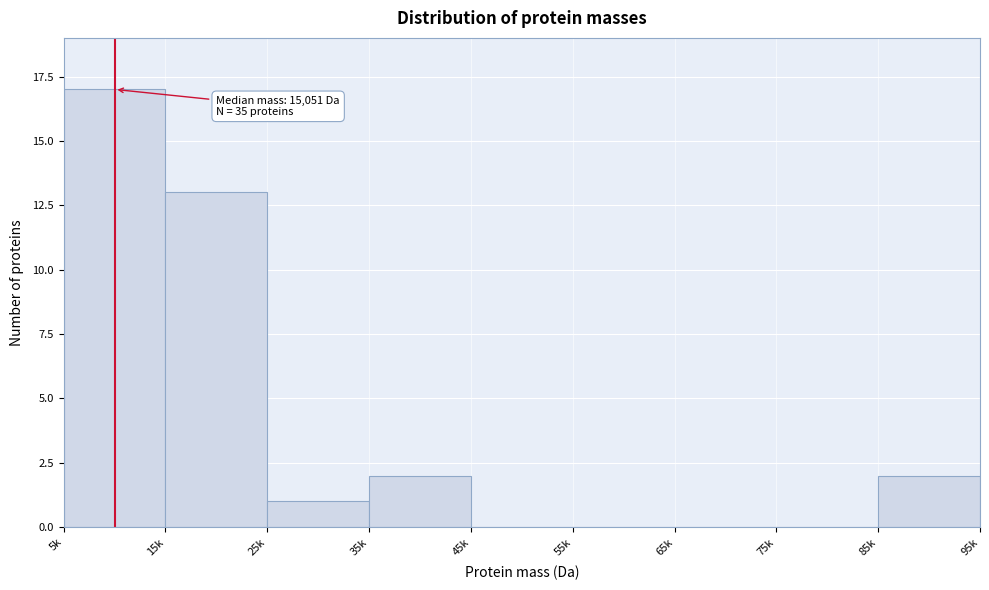

At which label is the value closest to 8?

15k